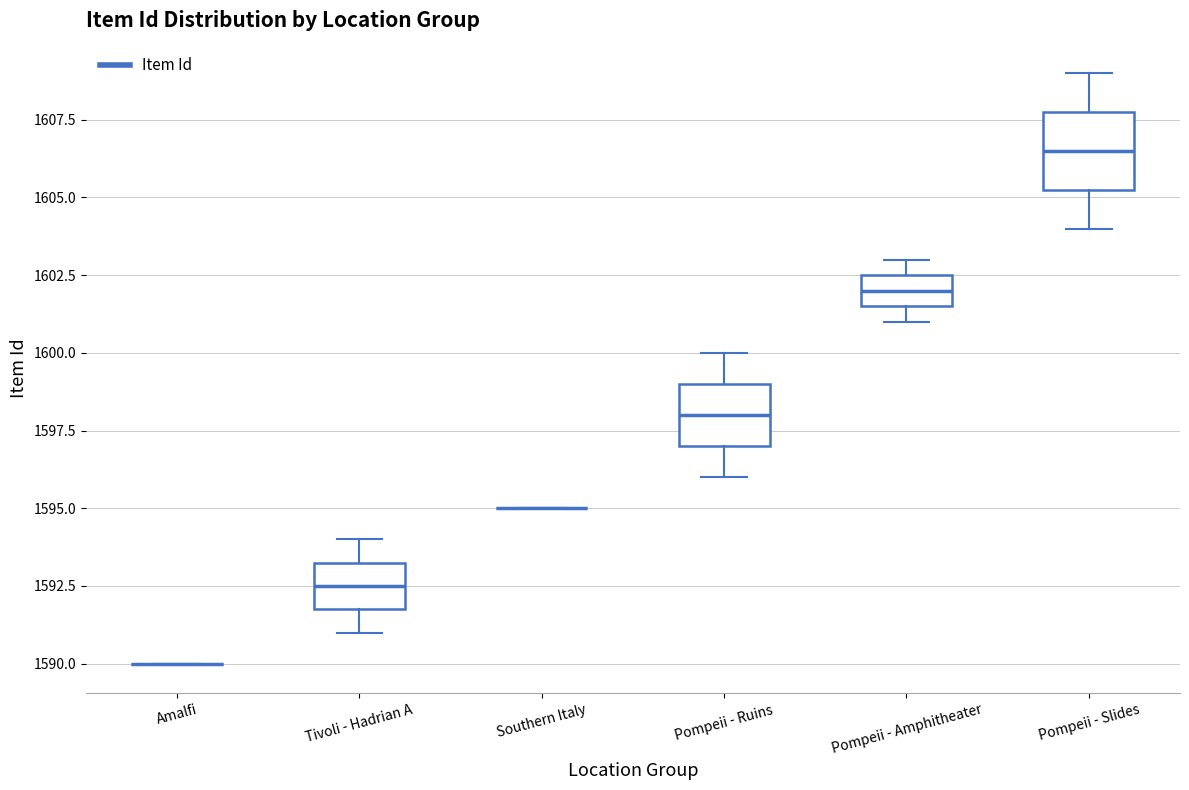

Reading left to right, transcribe this box plot: for each box, give where its median line is, the range the box spans, and where its two whiskers end, as read against the y-axis. The values are not printed on the chart, so give them approximately, as read against the axis.

Amalfi: box collapsed to a line at 1590.0, whiskers 1590.0 to 1590.0
Tivoli - Hadrian A: median 1592.5, box 1592.0 to 1593.5, whiskers 1591.0 to 1594.0
Southern Italy: box collapsed to a line at 1595.0, whiskers 1595.0 to 1595.0
Pompeii - Ruins: median 1598.0, box 1597.0 to 1599.0, whiskers 1596.0 to 1600.0
Pompeii - Amphitheater: median 1602.0, box 1601.5 to 1602.5, whiskers 1601.0 to 1603.0
Pompeii - Slides: median 1606.5, box 1605.5 to 1608.0, whiskers 1604.0 to 1609.0